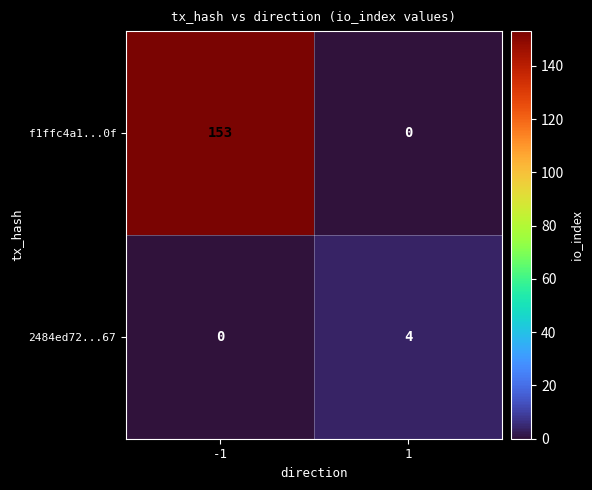

At -1, list the series in order from smallest to largest.

2484ed72...67, f1ffc4a1...0f